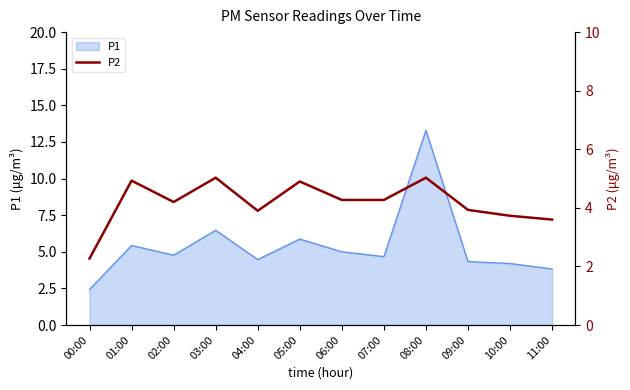

What is the highest value of the P1 series?

13.3